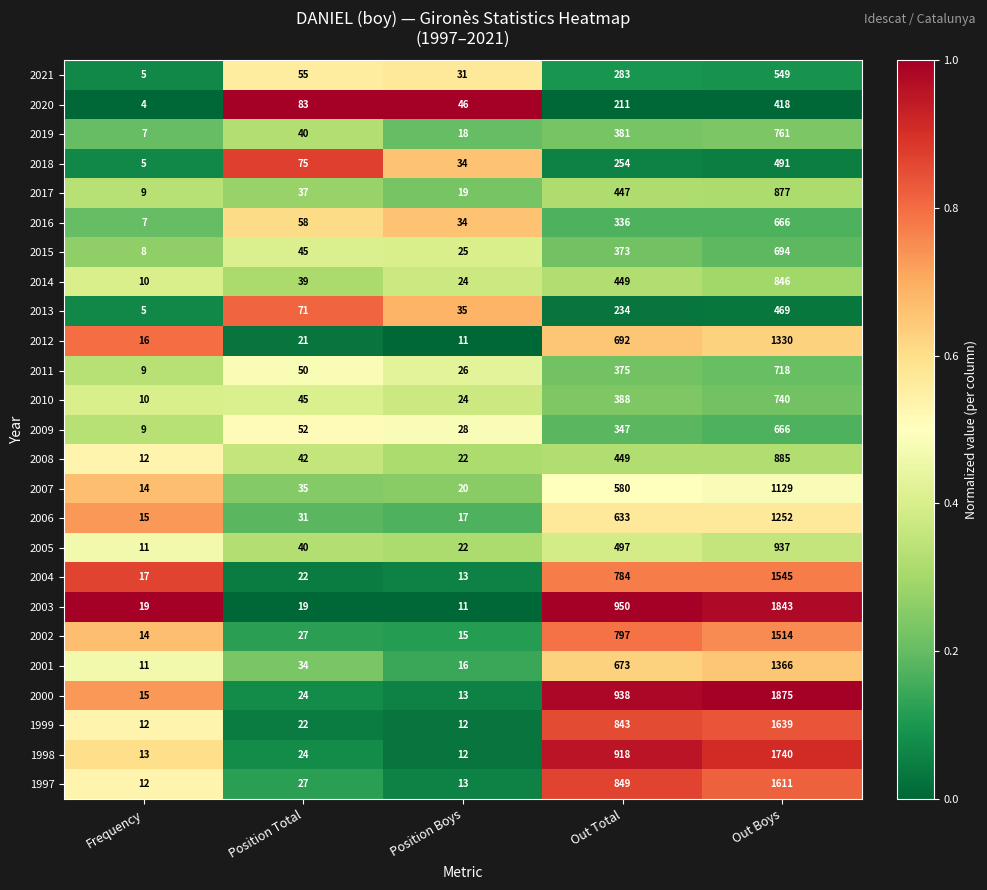

What is the difference between the maximum and second lowest values in the 2012 series?

1314